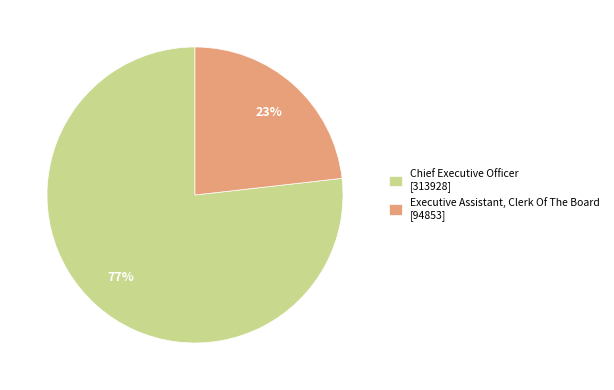

Combined, do Chief Executive Officer and Executive Assistant, Clerk Of The Board account for over 50%?

Yes